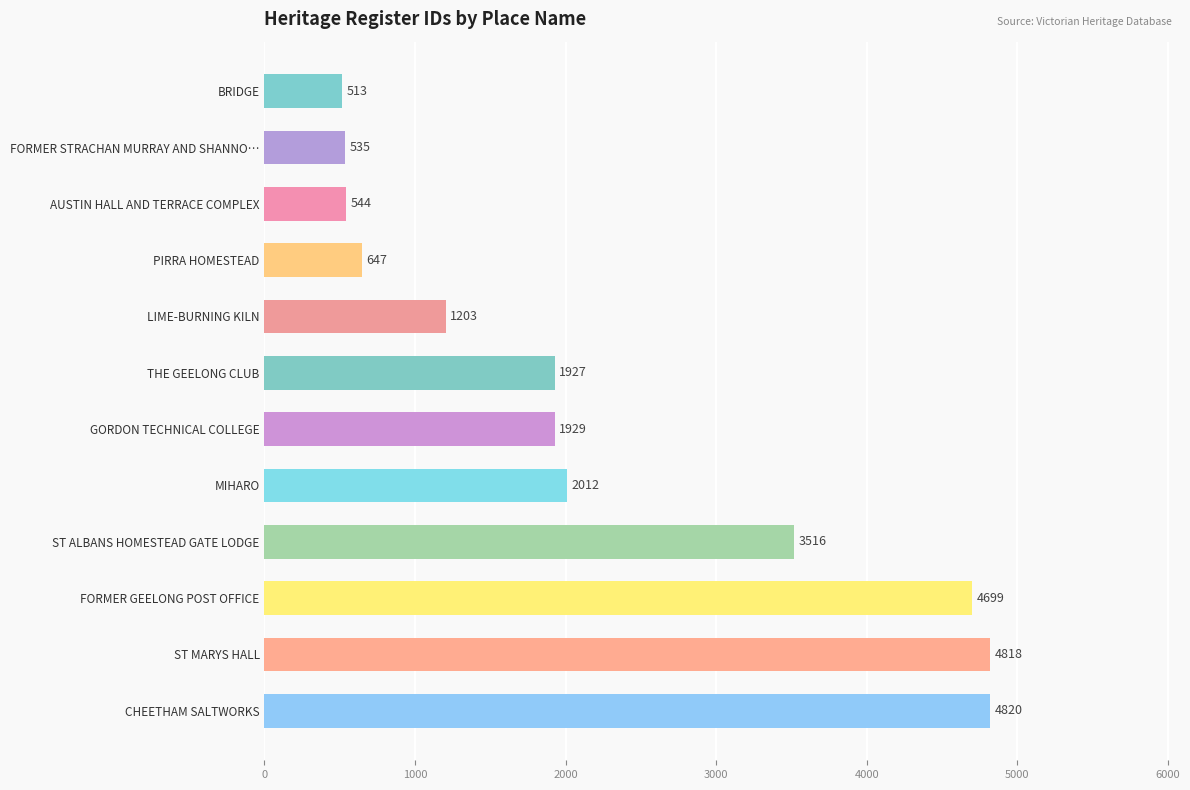

Reading top to bottom, transcribe all the data shown in this chart.

BRIDGE=513	FORMER STRACHAN MURRAY AND SHANNO…=535	AUSTIN HALL AND TERRACE COMPLEX=544	PIRRA HOMESTEAD=647	LIME-BURNING KILN=1203	THE GEELONG CLUB=1927	GORDON TECHNICAL COLLEGE=1929	MIHARO=2012	ST ALBANS HOMESTEAD GATE LODGE=3516	FORMER GEELONG POST OFFICE=4699	ST MARYS HALL=4818	CHEETHAM SALTWORKS=4820